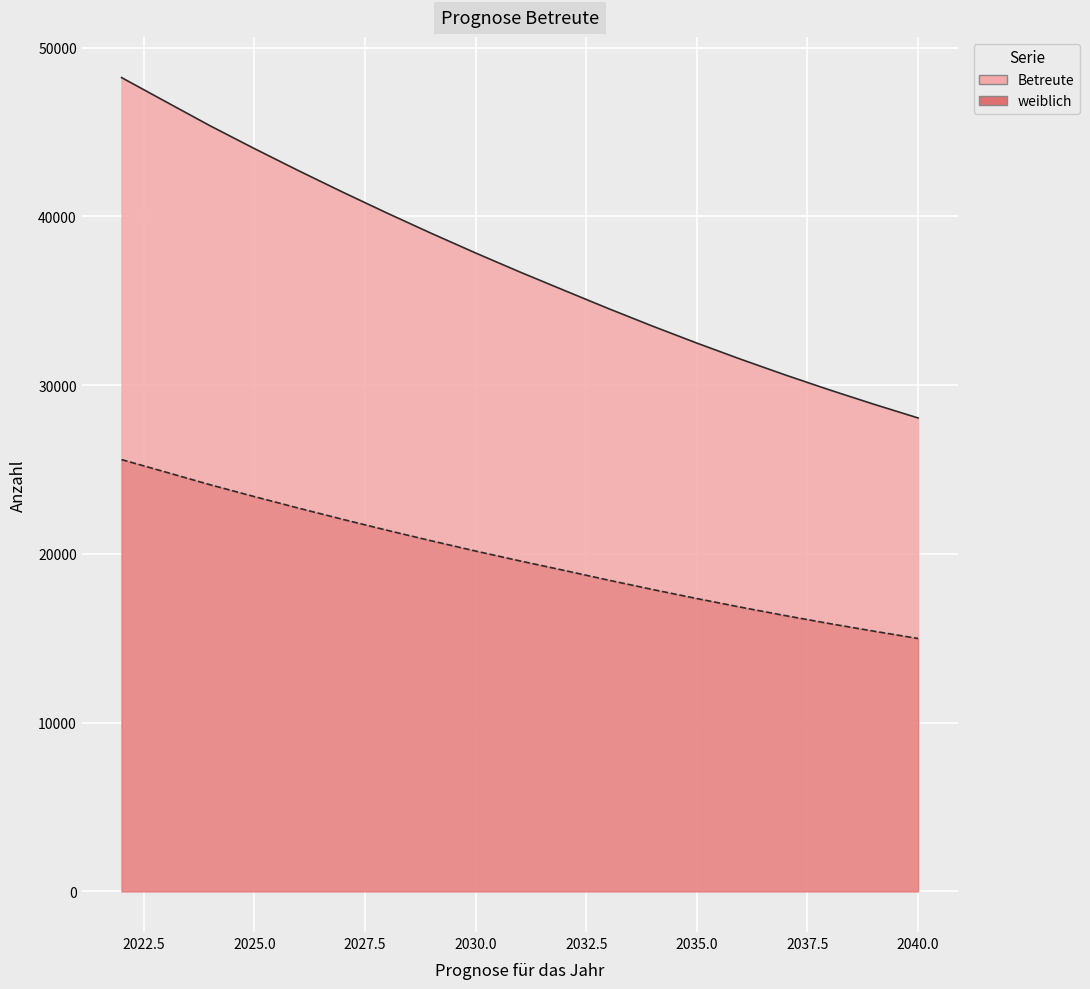

List the series in order of their overall mean, highest first.

Betreute, weiblich